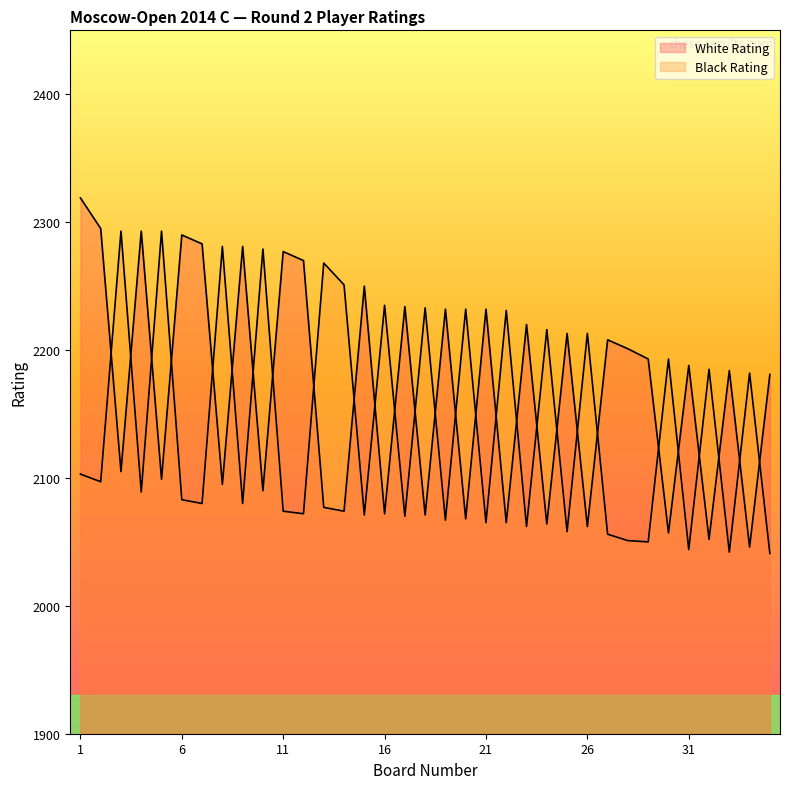

The value of Black Rating at 9 is 512. True or false?

False